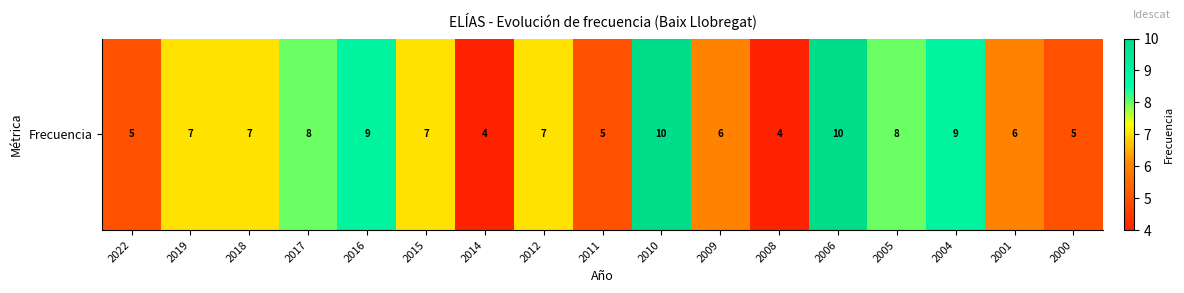

How many data points are less than 7?

7